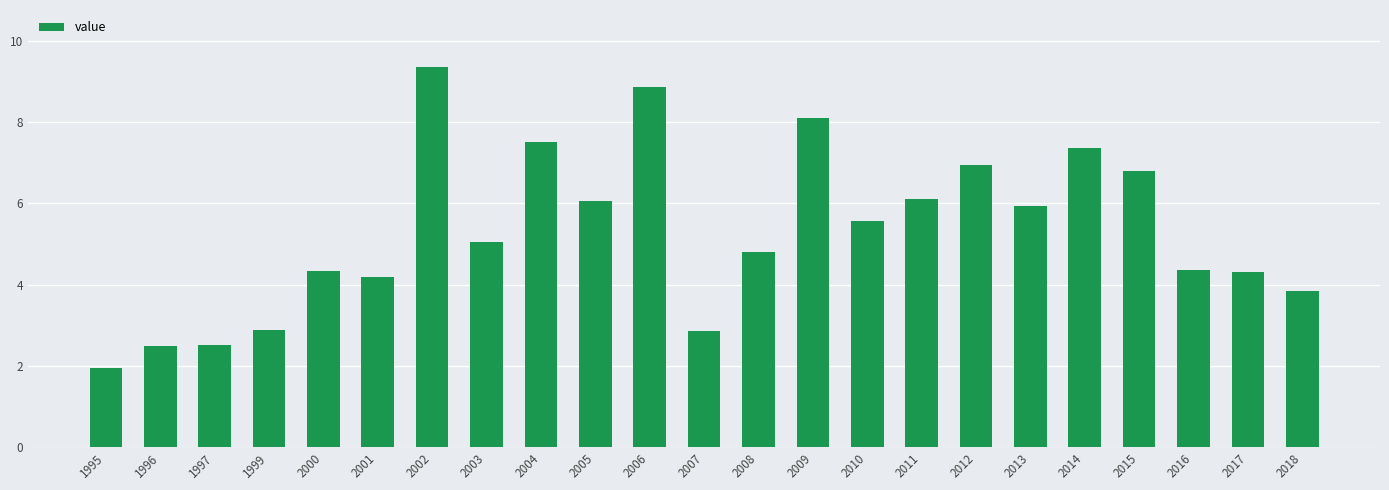

What is the average value?

5.3